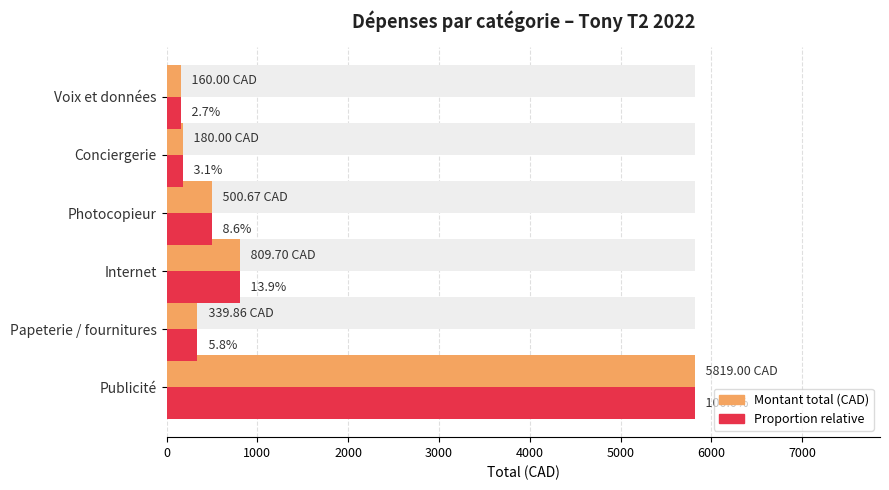

Is the value of Proportion relative (%) at 5000 greater than the value of Total dépenses (CAD) at 4000?

No